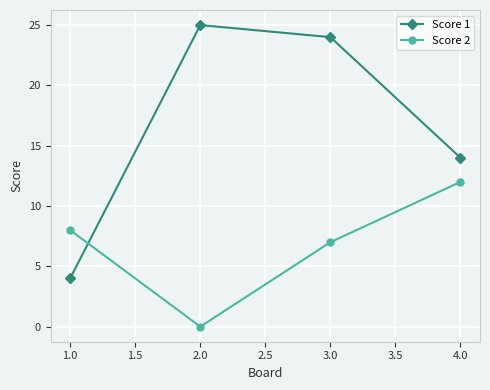

Which series has the largest total across all categories?

Score 1